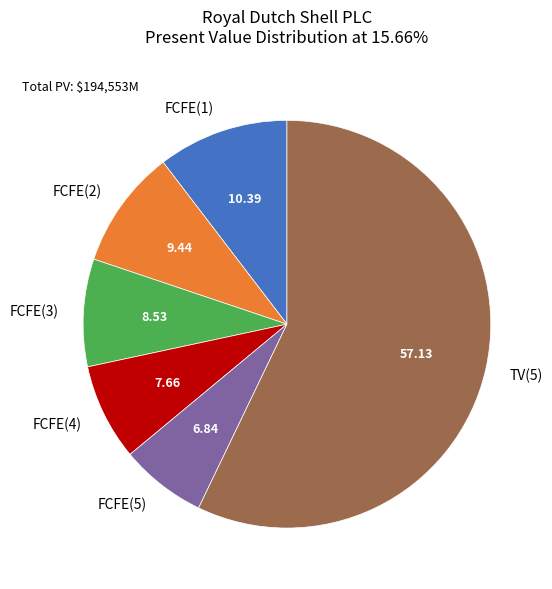

Which category has the smallest portion of the pie?

FCFE(5)